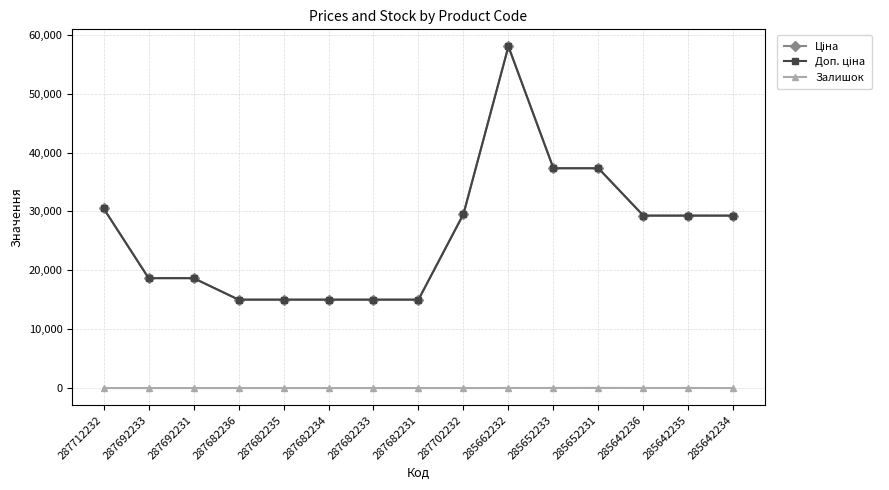

What position from the left is 287712232?

1